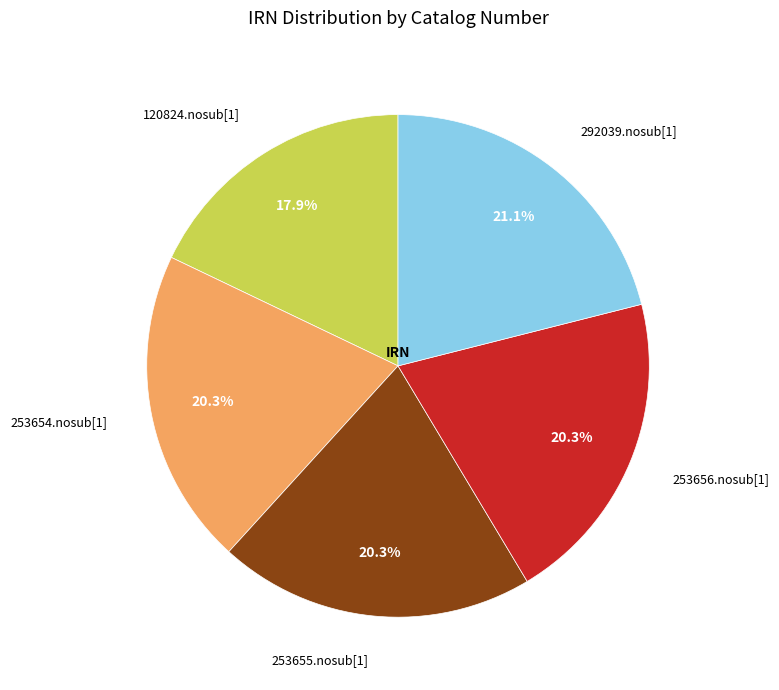

Is the sum of 253654.nosub[1] and 292039.nosub[1] greater than half?

No